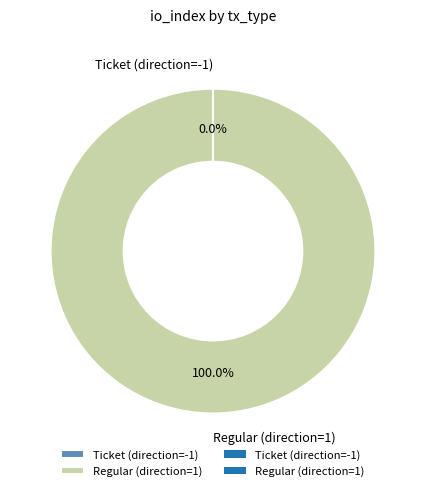

The Regular (direction=1) slice represents 100% of the pie. True or false?

True